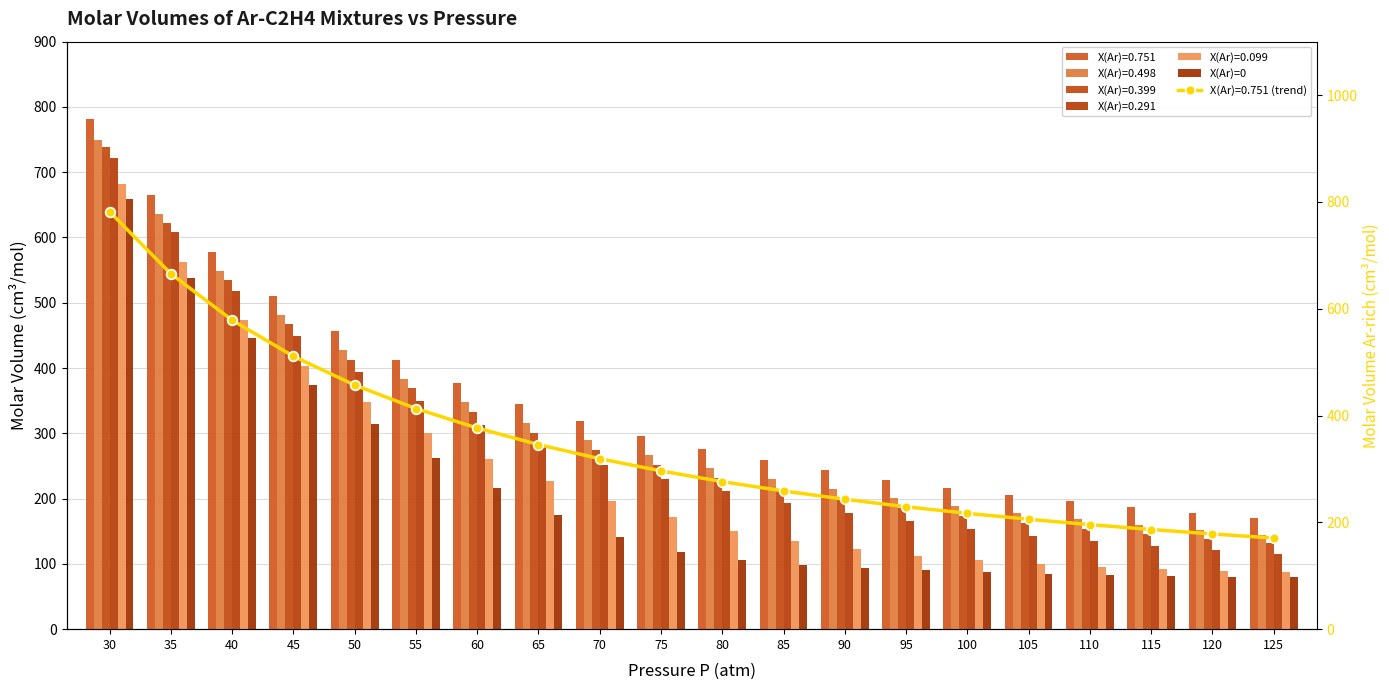

How many data points are less than 118?

10